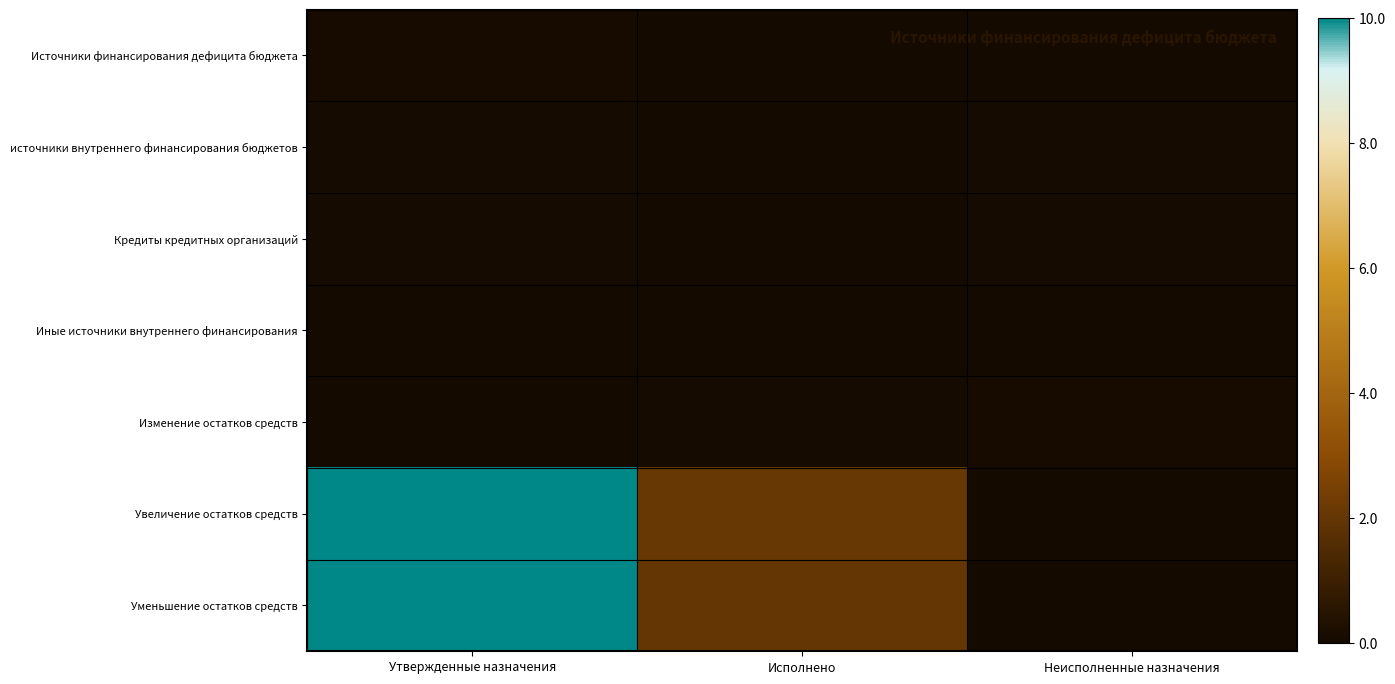

Which series has the largest range (max minus min)?

Уменьшение остатков средств